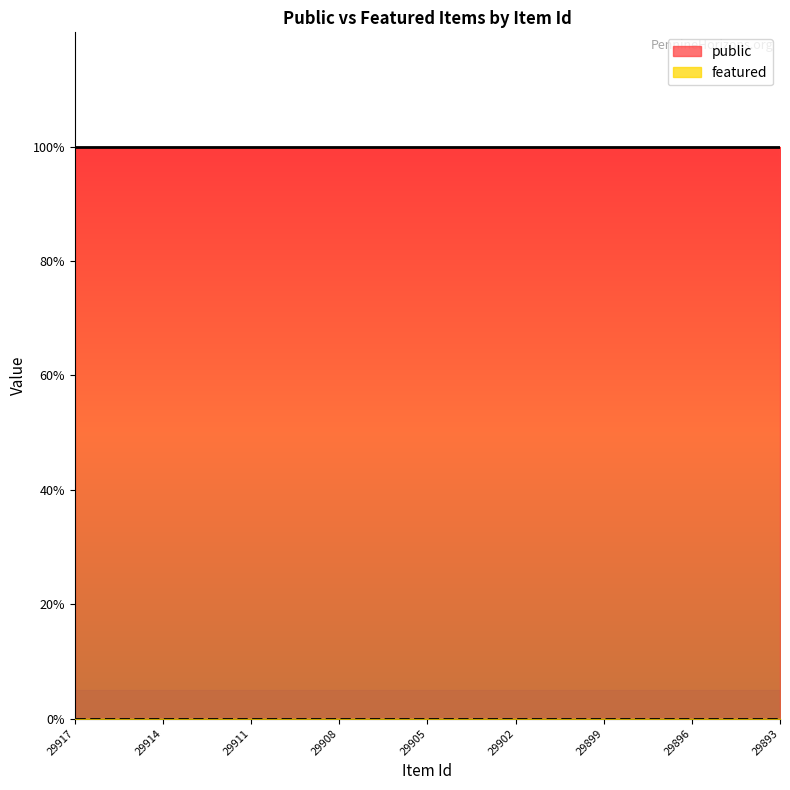

Reading left to right, list all the values displayed in this chart.

public: 1	1	1	1	1	1	1	1	1	1	1	1	1	1	1	1	1	1	1	1	1	1	1	1	1
featured: 0	0	0	0	0	0	0	0	0	0	0	0	0	0	0	0	0	0	0	0	0	0	0	0	0